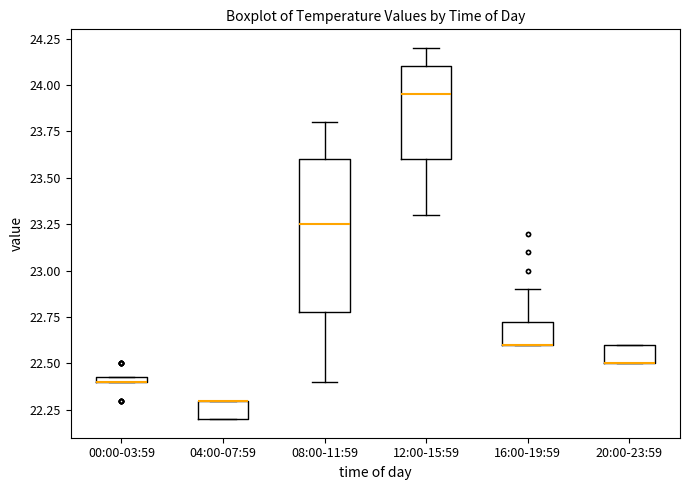

Comparing the boxes themselves (not the whiskers), which one is the tallest?

08:00-11:59